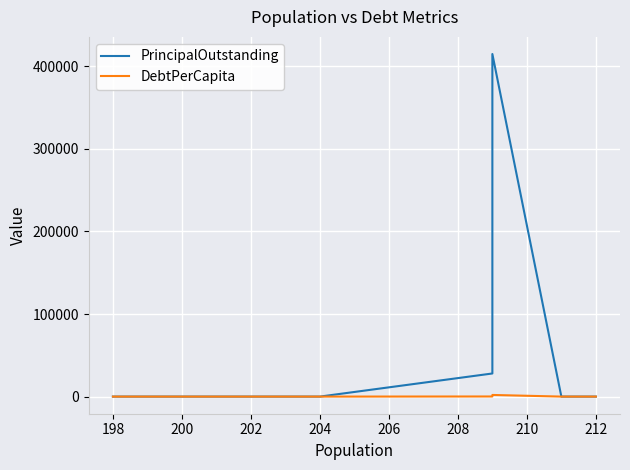

True or false: DebtPerCapita has a value of -1146.4 at 198.

False